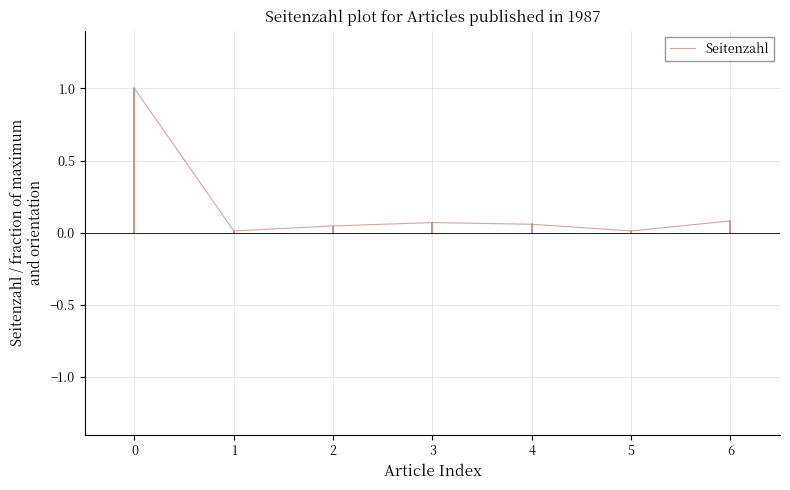

True or false: there are more than 2 points higher than both neighbors.

False